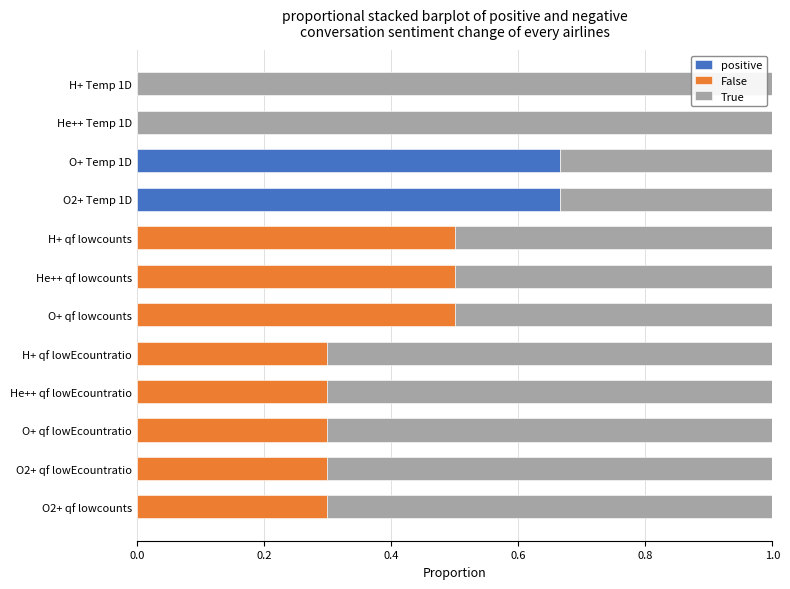

Is it true that positive equals 0.0 at He++ qf lowcounts?

True